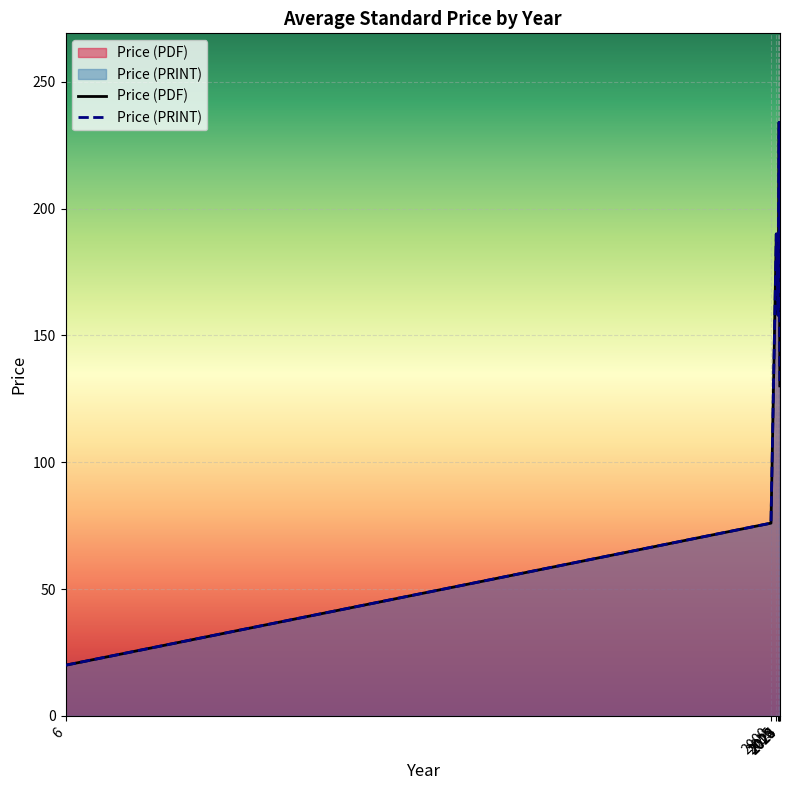

Rank the series at 2020 from lowest to highest value.

Price (PDF), Price (PRINT)